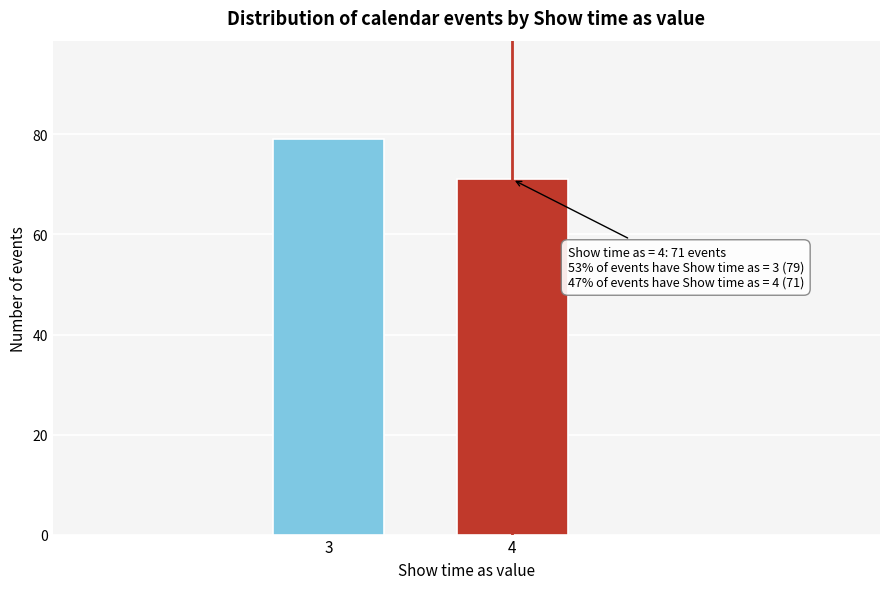

Reading right to left, transcribe all the data shown in this chart.

4=71	3=79